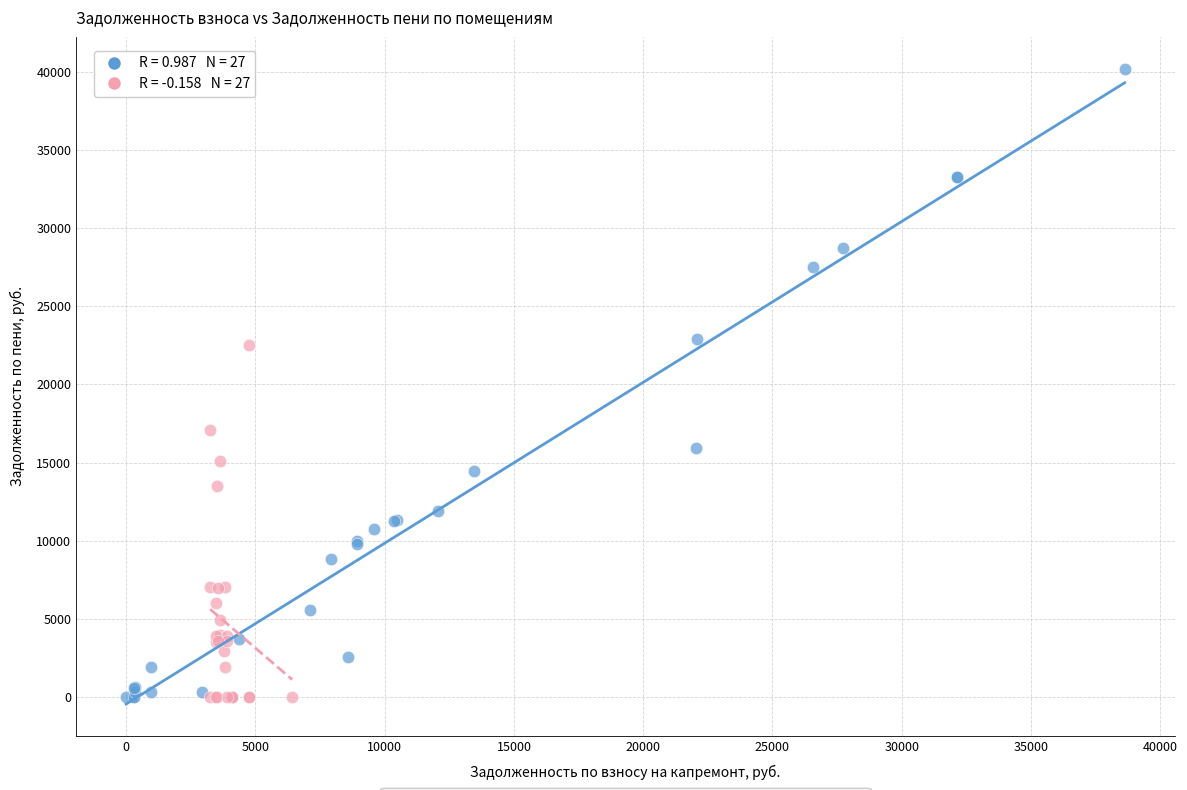

What are all the series names shown in the legend?

Задолженность взноса vs Пени, Начислено vs Уплачено